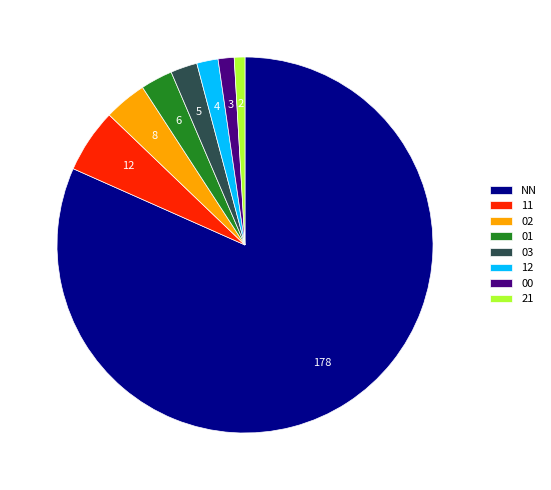

The NN slice represents 76% of the pie. True or false?

False